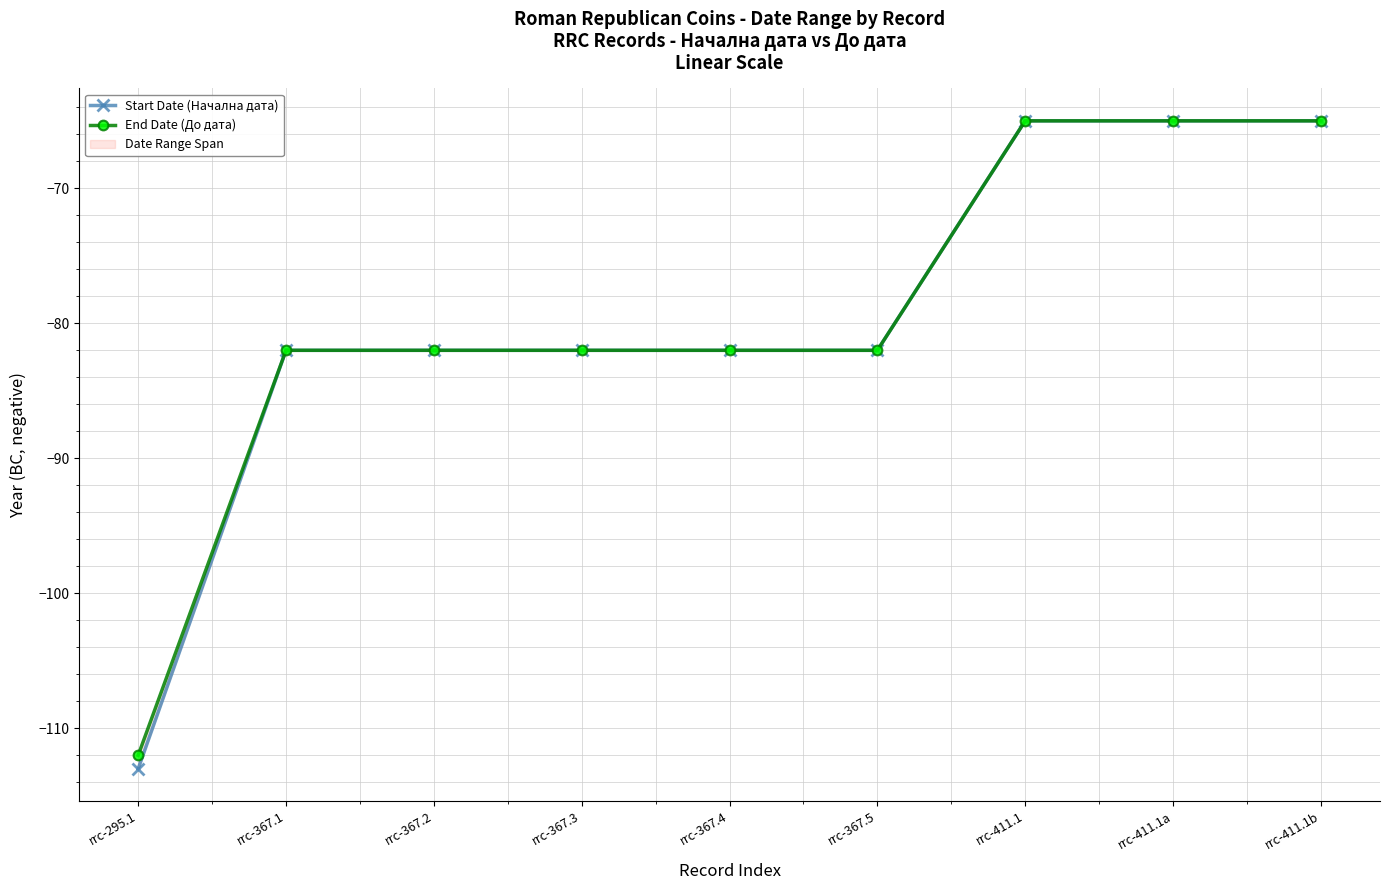

True or false: Start Date (Начална дата) has more than 0 points higher than both neighbors.

False